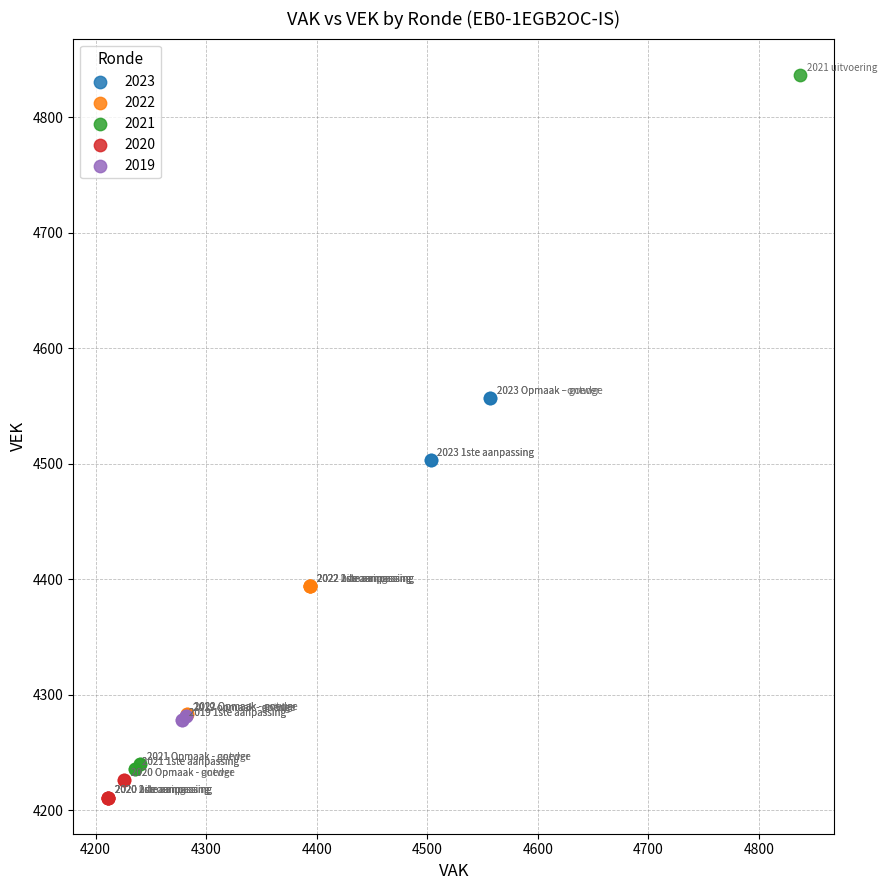

Which series has the widest spread of Y values?

2021